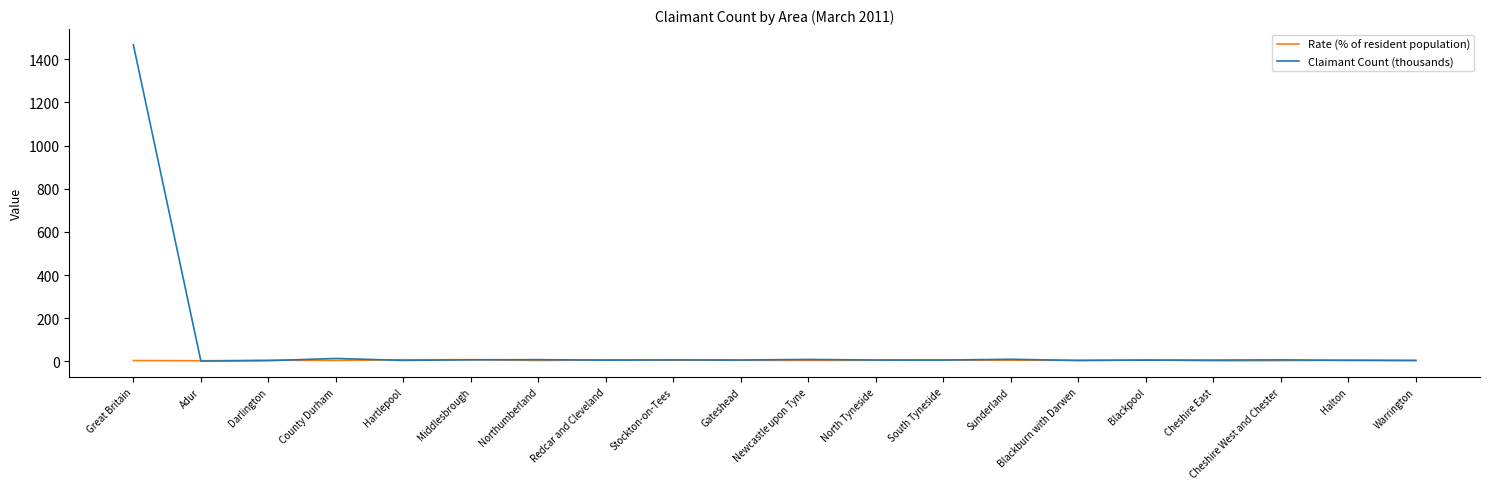

What is the difference between the Claimant Count (thousands) values at Newcastle upon Tyne and Stockton-on-Tees?

2.2